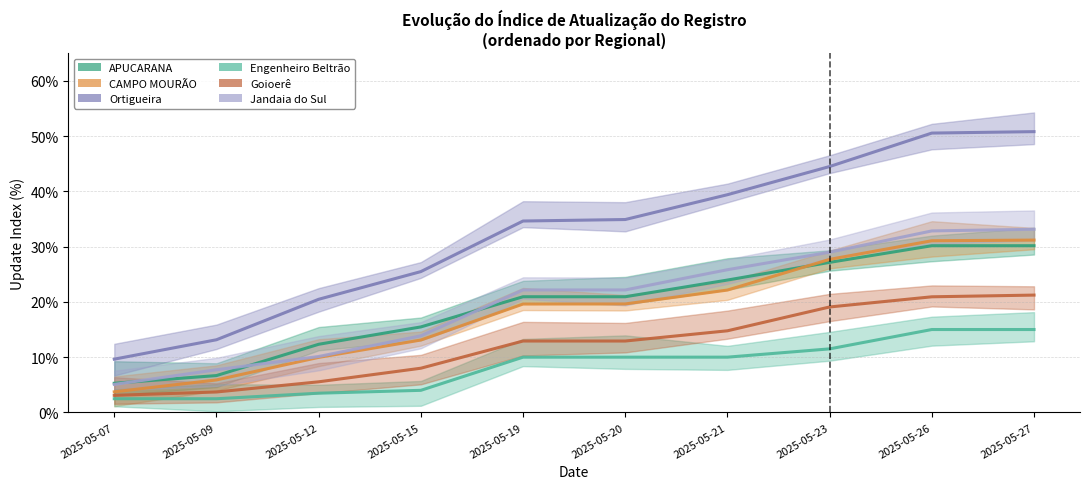

Reading left to right, list all the values displayed in this chart.

APUCARANA: 2025-05-07=0.1	2025-05-09=0.1	2025-05-12=0.1	2025-05-15=0.2	2025-05-19=0.2	2025-05-20=0.2	2025-05-21=0.2	2025-05-23=0.3	2025-05-26=0.3	2025-05-27=0.3
CAMPO MOURÃO: 2025-05-07=0.0	2025-05-09=0.1	2025-05-12=0.1	2025-05-15=0.1	2025-05-19=0.2	2025-05-20=0.2	2025-05-21=0.2	2025-05-23=0.3	2025-05-26=0.3	2025-05-27=0.3
Ortigueira: 2025-05-07=0.1	2025-05-09=0.1	2025-05-12=0.2	2025-05-15=0.3	2025-05-19=0.3	2025-05-20=0.3	2025-05-21=0.4	2025-05-23=0.4	2025-05-26=0.5	2025-05-27=0.5
Engenheiro Beltrão: 2025-05-07=0.0	2025-05-09=0.0	2025-05-12=0.0	2025-05-15=0.0	2025-05-19=0.1	2025-05-20=0.1	2025-05-21=0.1	2025-05-23=0.1	2025-05-26=0.1	2025-05-27=0.1
Goioerê: 2025-05-07=0.0	2025-05-09=0.0	2025-05-12=0.1	2025-05-15=0.1	2025-05-19=0.1	2025-05-20=0.1	2025-05-21=0.1	2025-05-23=0.2	2025-05-26=0.2	2025-05-27=0.2
Jandaia do Sul: 2025-05-07=0.1	2025-05-09=0.1	2025-05-12=0.1	2025-05-15=0.1	2025-05-19=0.2	2025-05-20=0.2	2025-05-21=0.3	2025-05-23=0.3	2025-05-26=0.3	2025-05-27=0.3